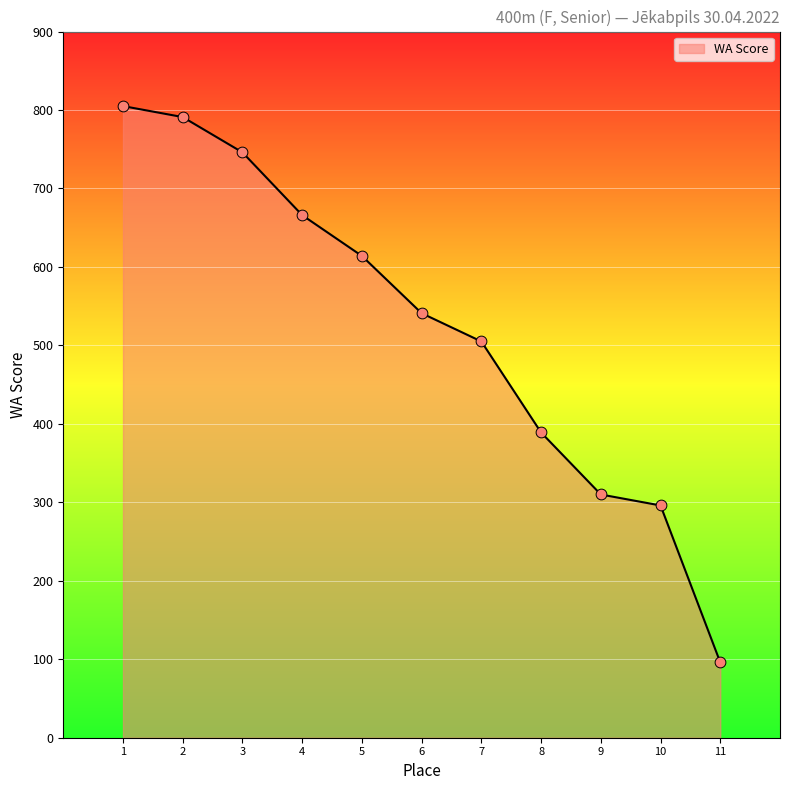

Approximately how many times larger is the value at 9 compared to 2?

0.4